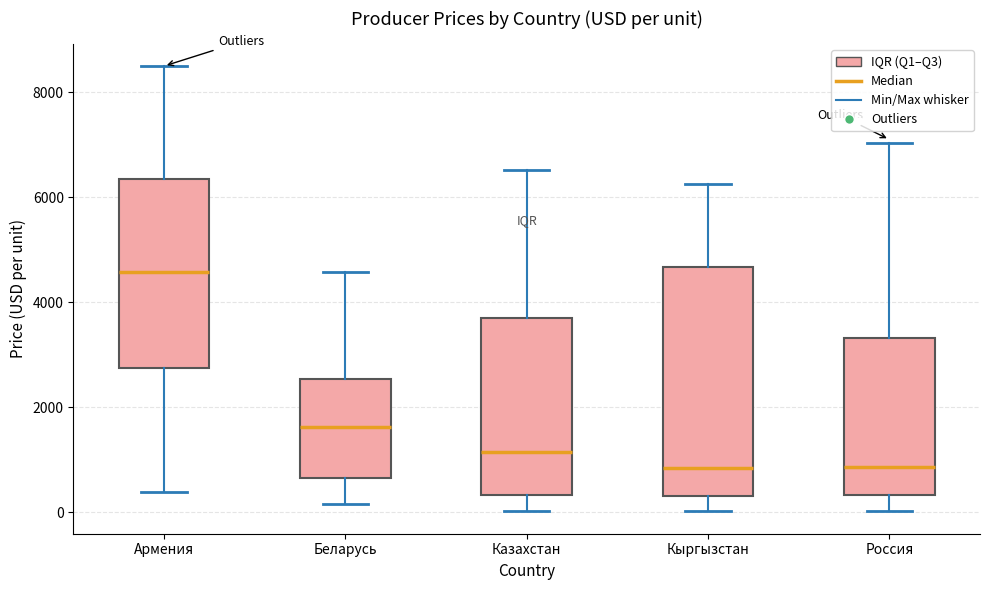

Reading left to right, read every box against the y-axis: the position of its median line, the range the box covers, and the ends of its whiskers. The values are not printed on the chart, so give them approximately, as read against the axis.

Армения: median 4600, box 2800 to 6400, whiskers 400 to 8400
Беларусь: median 1600, box 600 to 2600, whiskers 200 to 4600
Казахстан: median 1200, box 400 to 3600, whiskers 0 to 6600
Кыргызстан: median 800, box 400 to 4600, whiskers 0 to 6200
Россия: median 800, box 400 to 3400, whiskers 0 to 7000